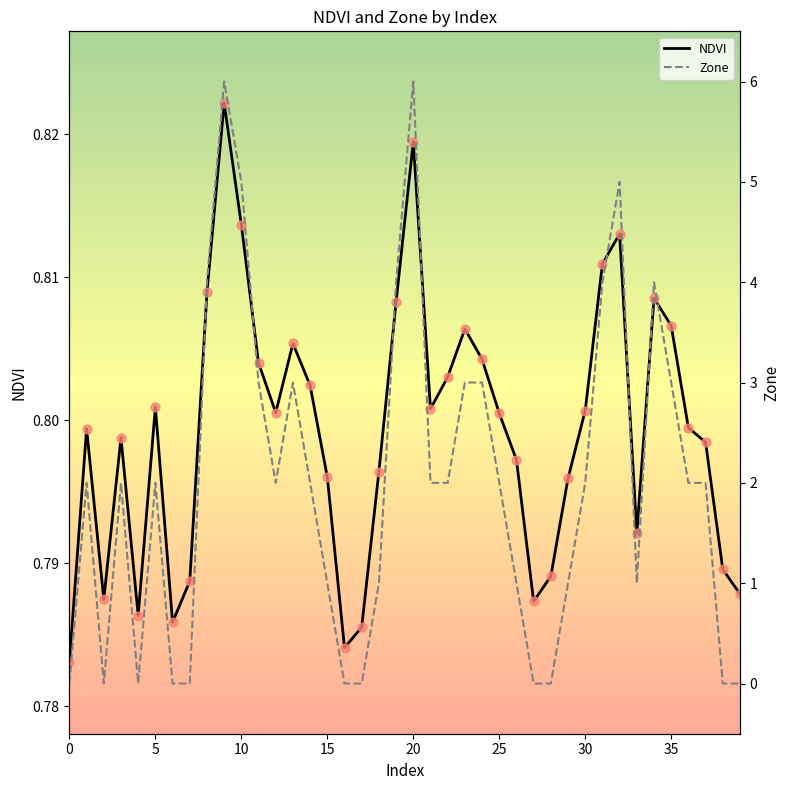

Which series reaches the maximum Y coordinate?

Zone